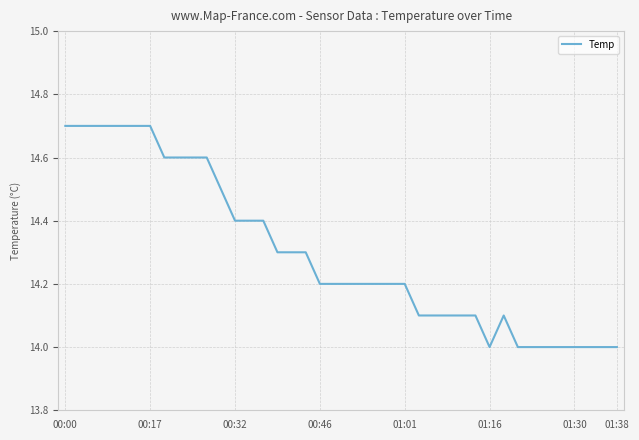

What is the difference between the second highest and minimum values?

0.7